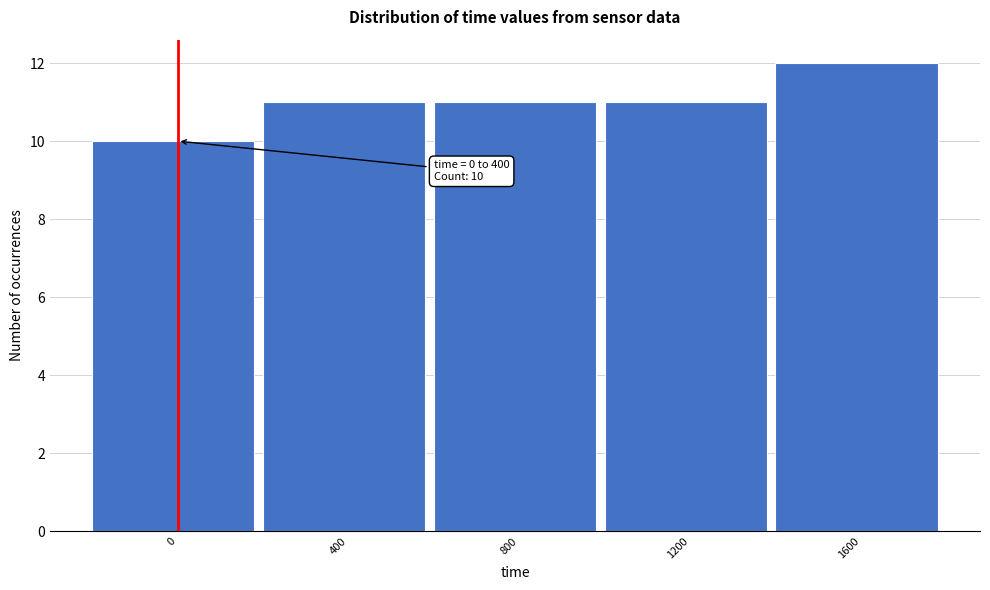

Reading left to right, what are all the values shown in this chart?

10	11	11	11	12